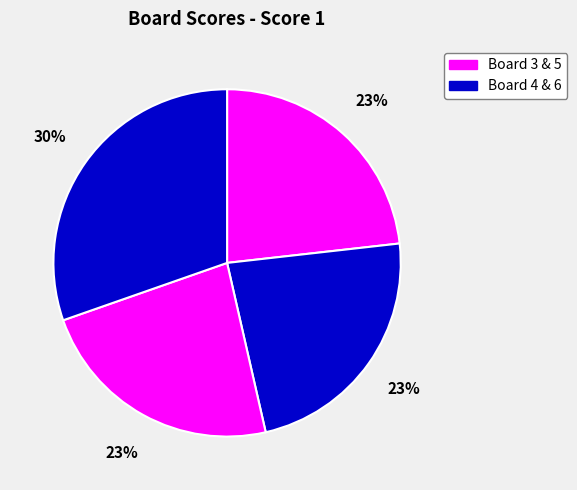

How many slices are in this pie chart?

4